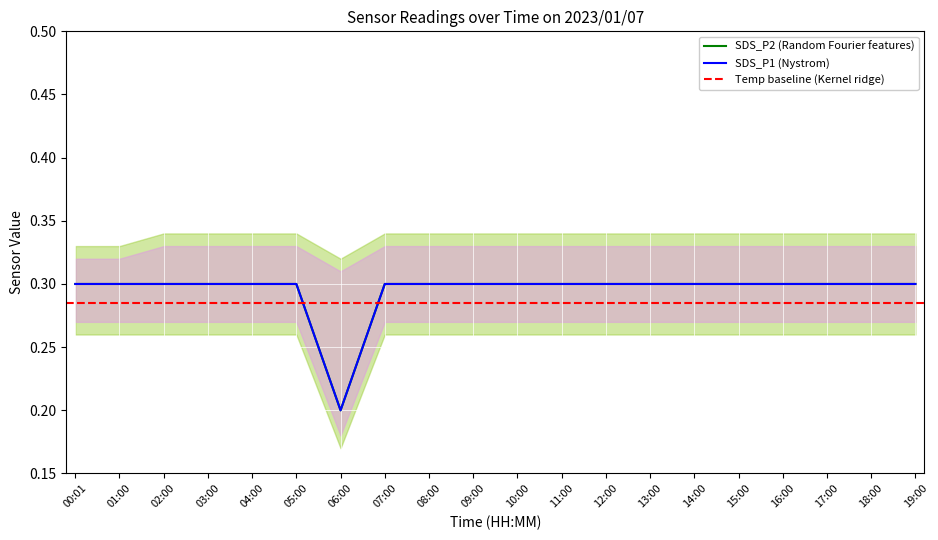

The value of SDS_P1 at 01:00 is 0.1. True or false?

False